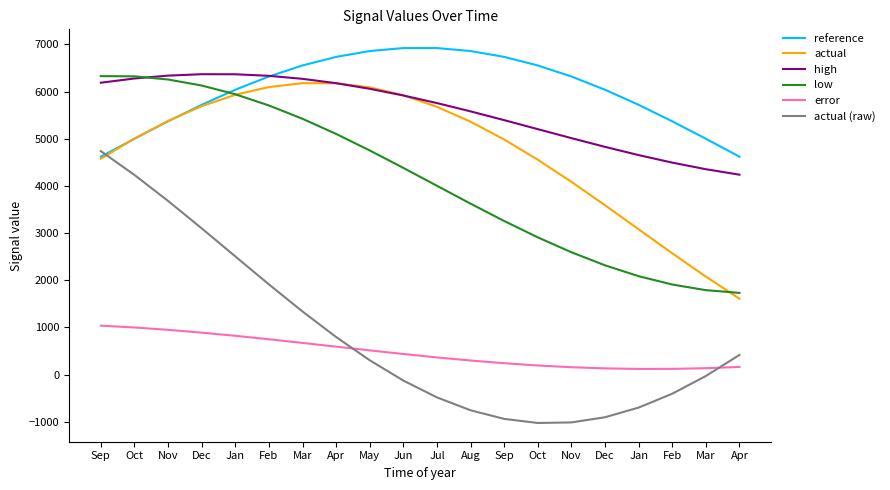

True or false: actual (raw) and low intersect in this chart.

False